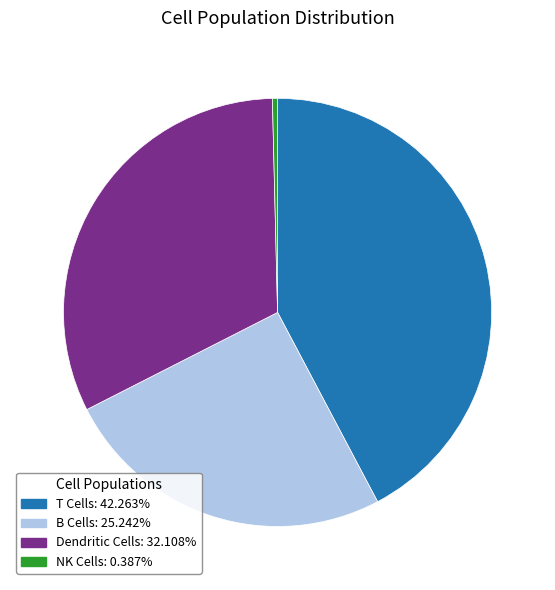

Does any single category account for the majority?

No